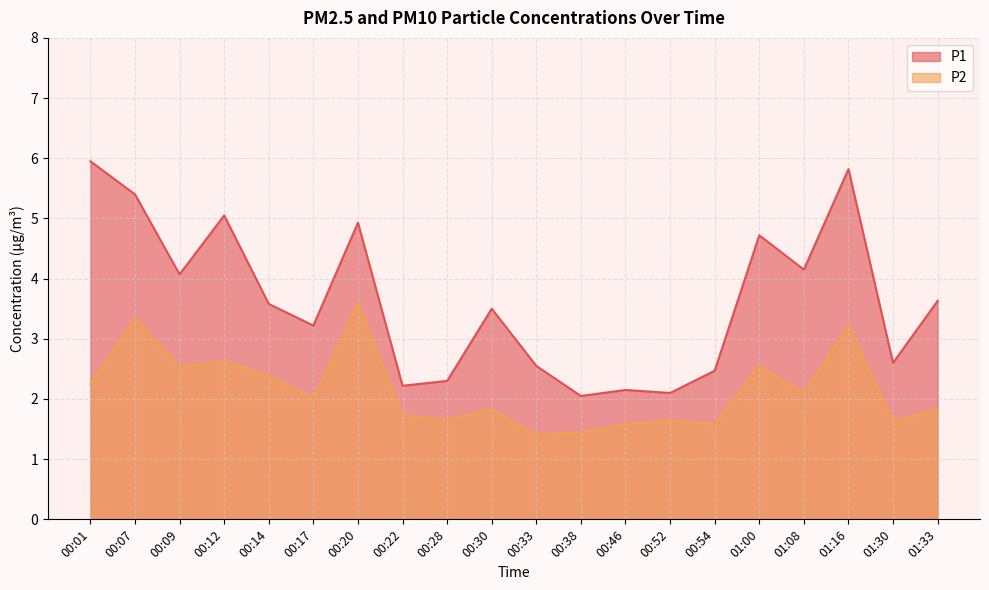

Rank the series at 00:38 from highest to lowest value.

P1, P2